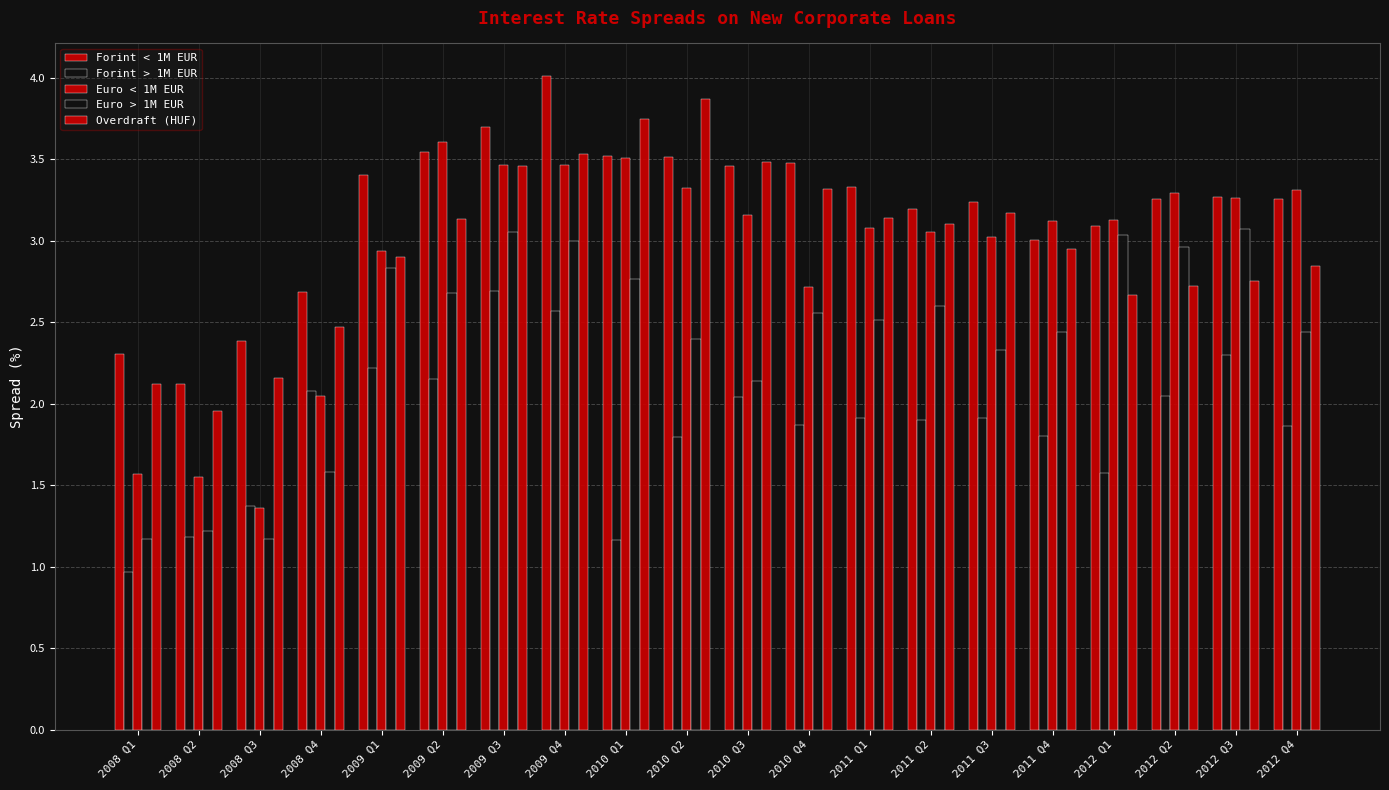

The Forint > 1M EUR series shows 2.8 at 2010 Q4. True or false?

False